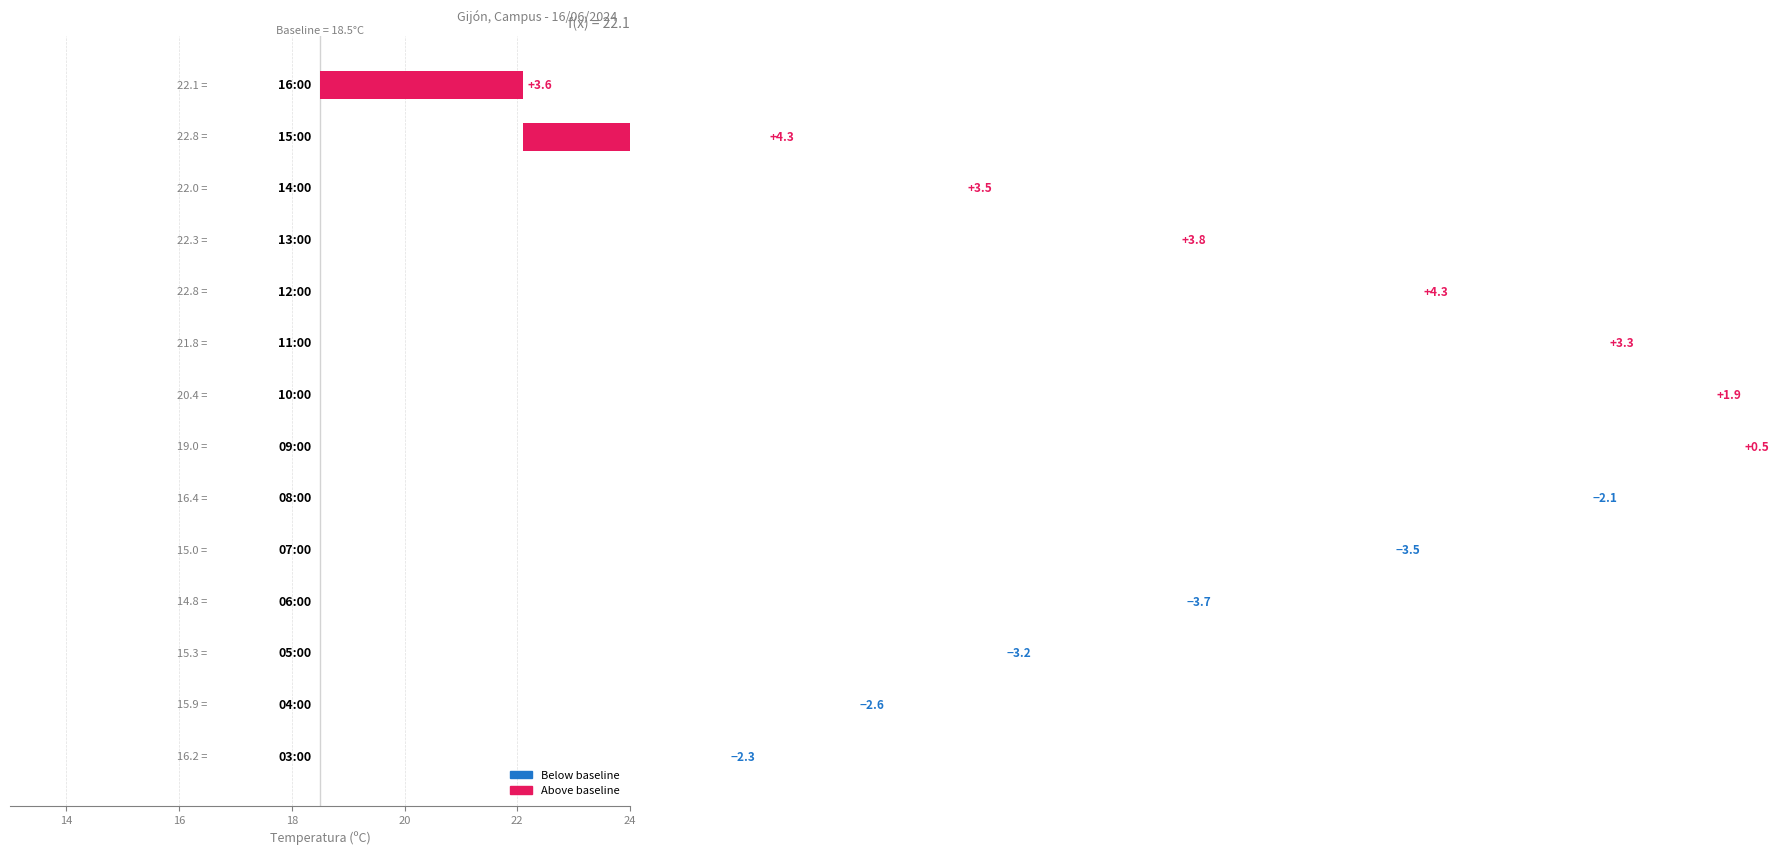

Is it true that the value at 14 is 1.5?

False